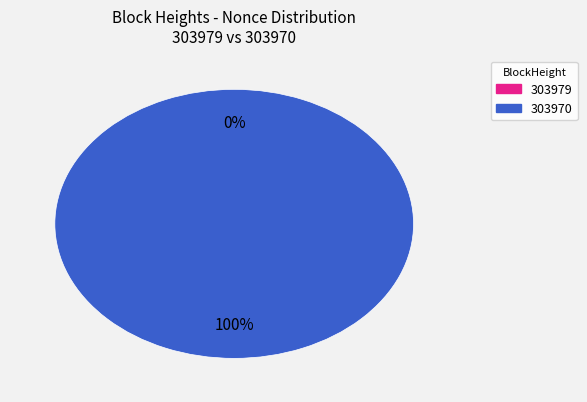

Rank the categories by value from highest to lowest.

303970, 303979